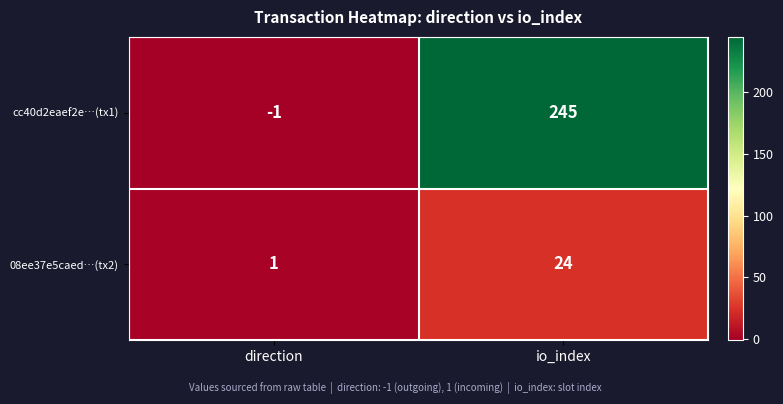

The cc40d2eaef2e…(tx1) series shows -1 at direction. True or false?

True